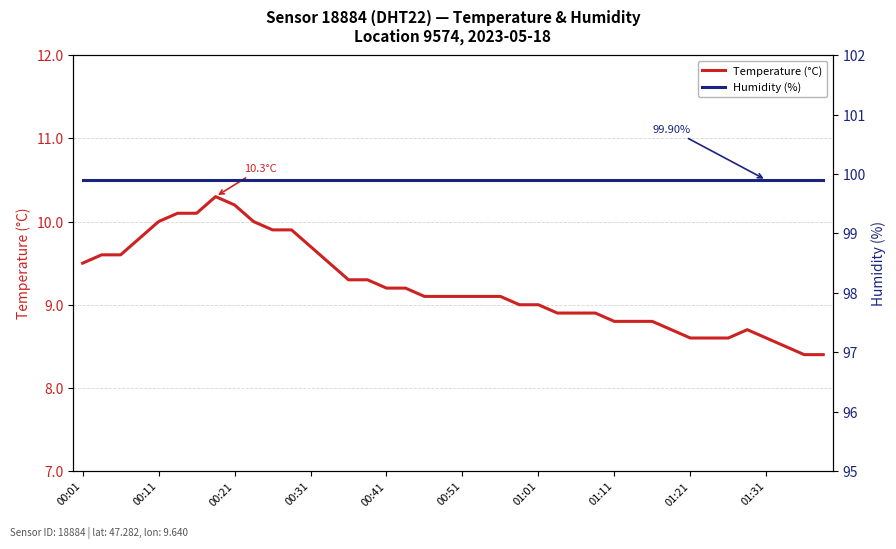

The Temperature (°C) series shows 3.1 at 00:31. True or false?

False